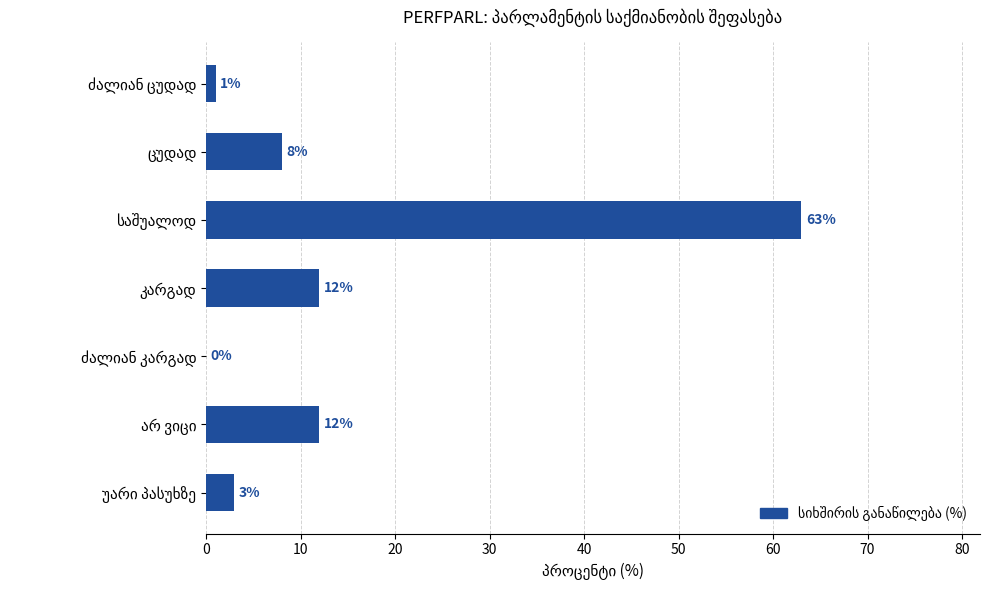

What is the greatest value displayed?

63